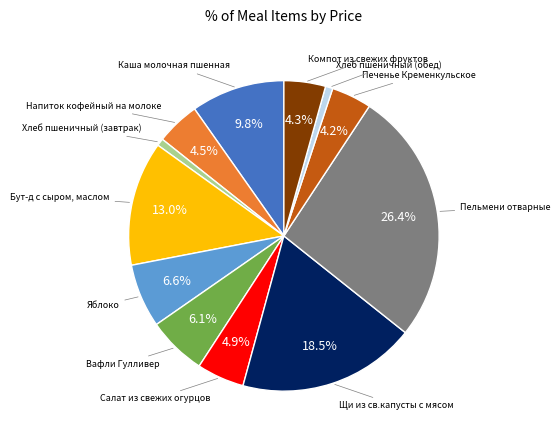

Does any single category account for the majority?

No